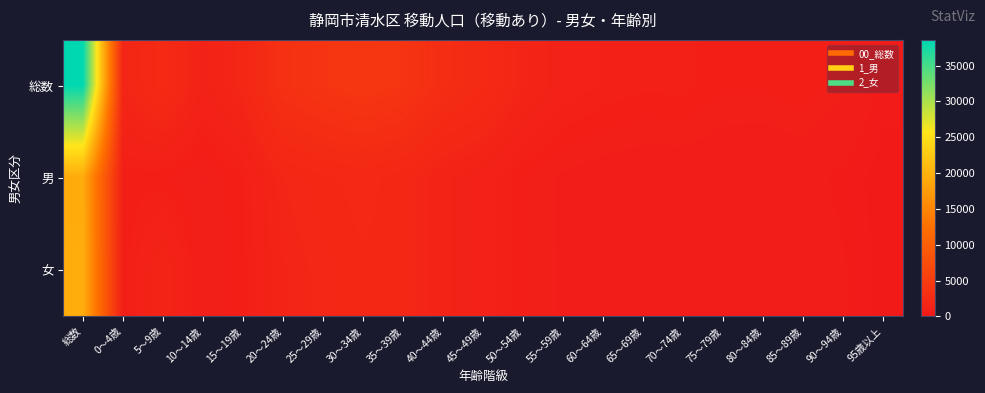

At how many categories does at least one series exceed 6088?

1